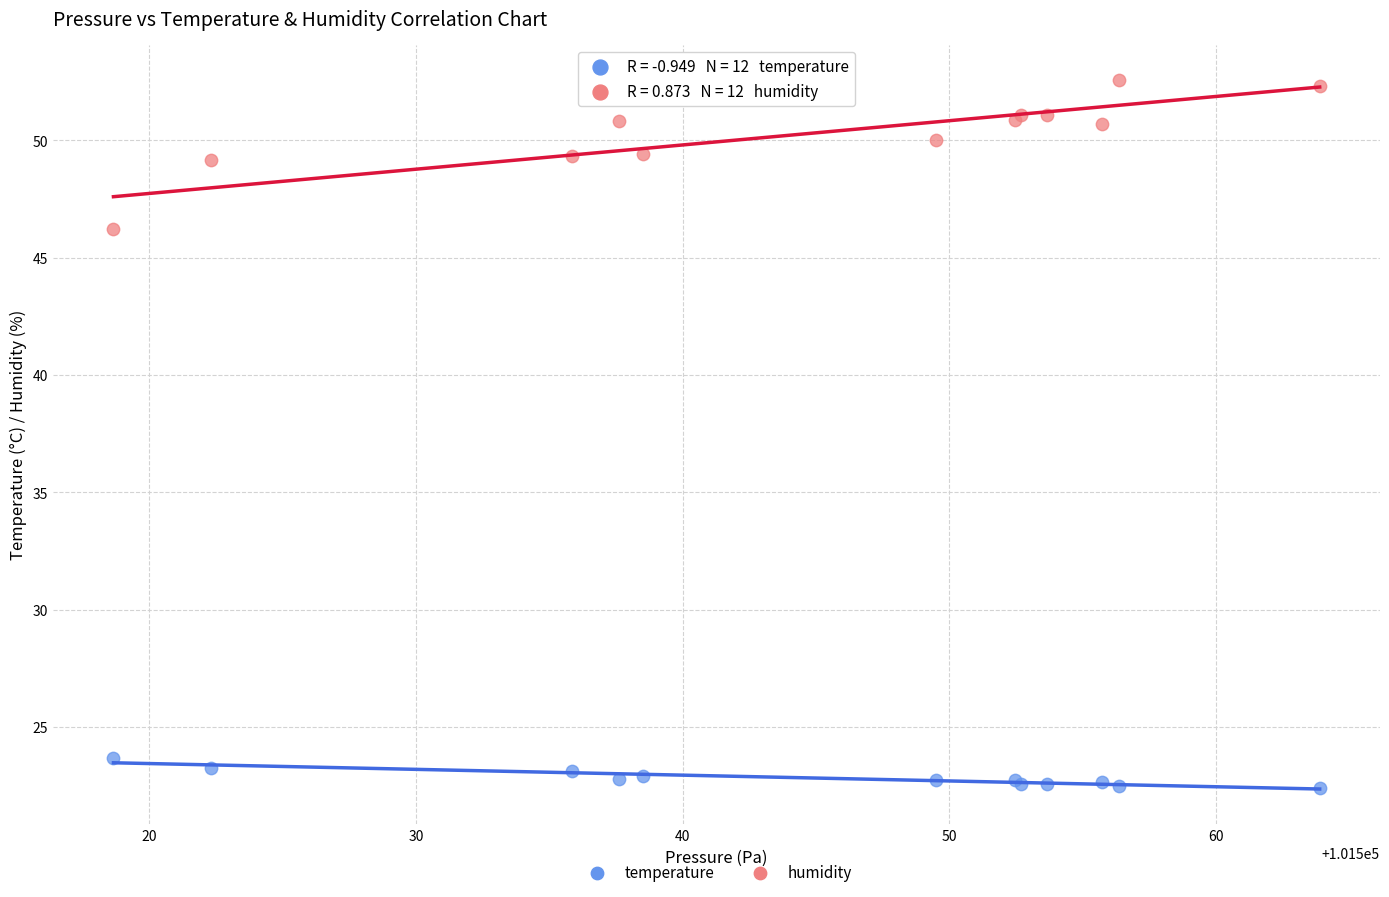

Which series reaches the minimum Y coordinate?

temperature